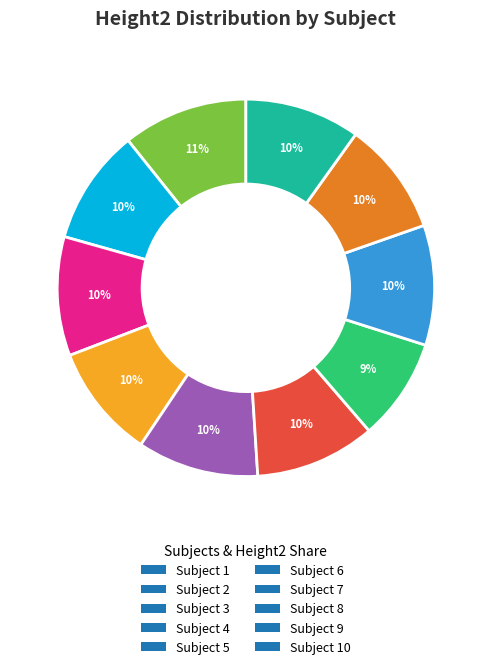

What percentage is the Subject 3 slice, to the nearest percent?

10%